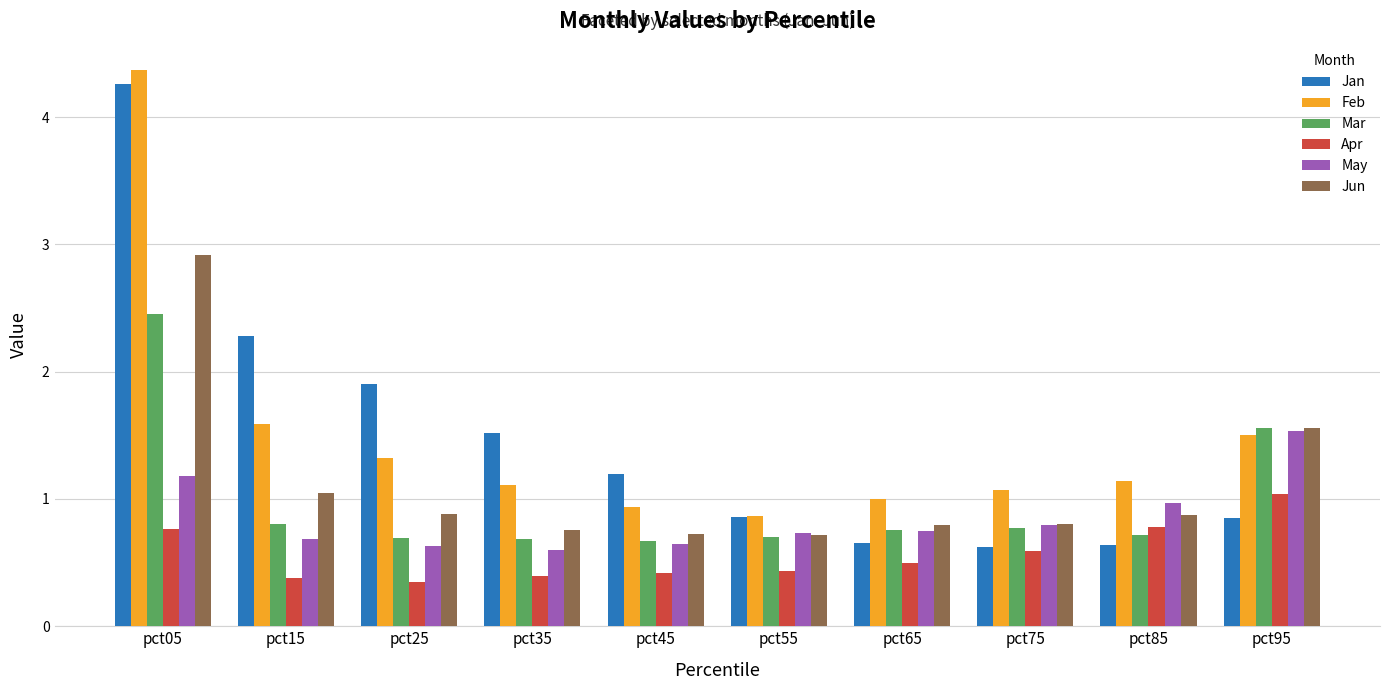

At how many categories does at least one series exceed 0?

10